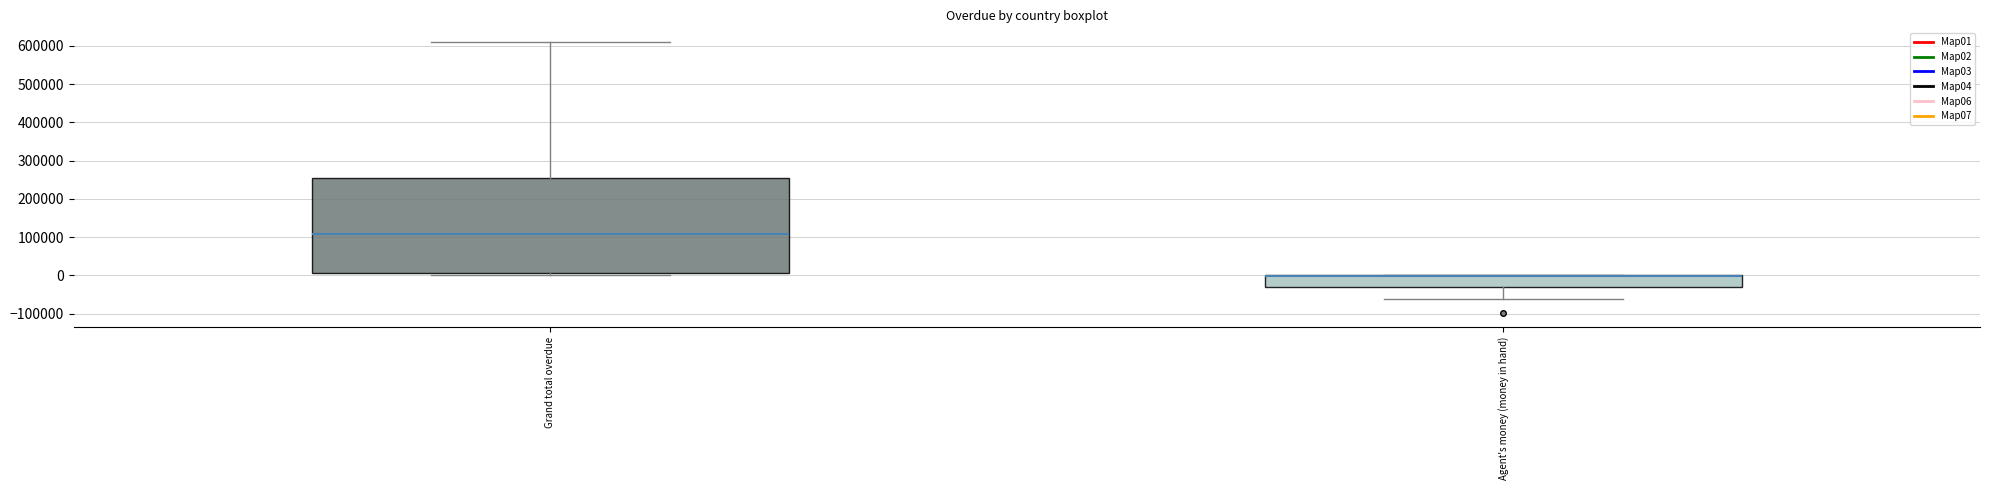

Reading left to right, read every box against the y-axis: the position of its median line, the range the box covers, and the ends of its whiskers. The values are not printed on the chart, so give them approximately, as read against the axis.

Grand total overdue: median 110000, box 10000 to 260000, whiskers 0 to 610000
Agent's money (money in hand): median 0 (drawn on the box's upper edge), box -30000 to 0, whiskers -60000 to 0